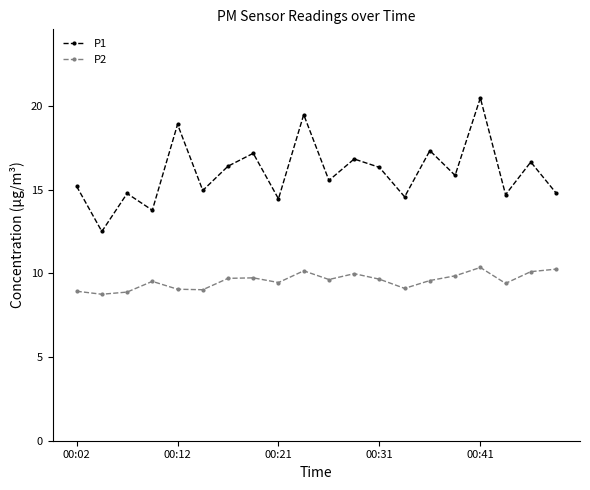

What is the smallest value displayed?

8.8